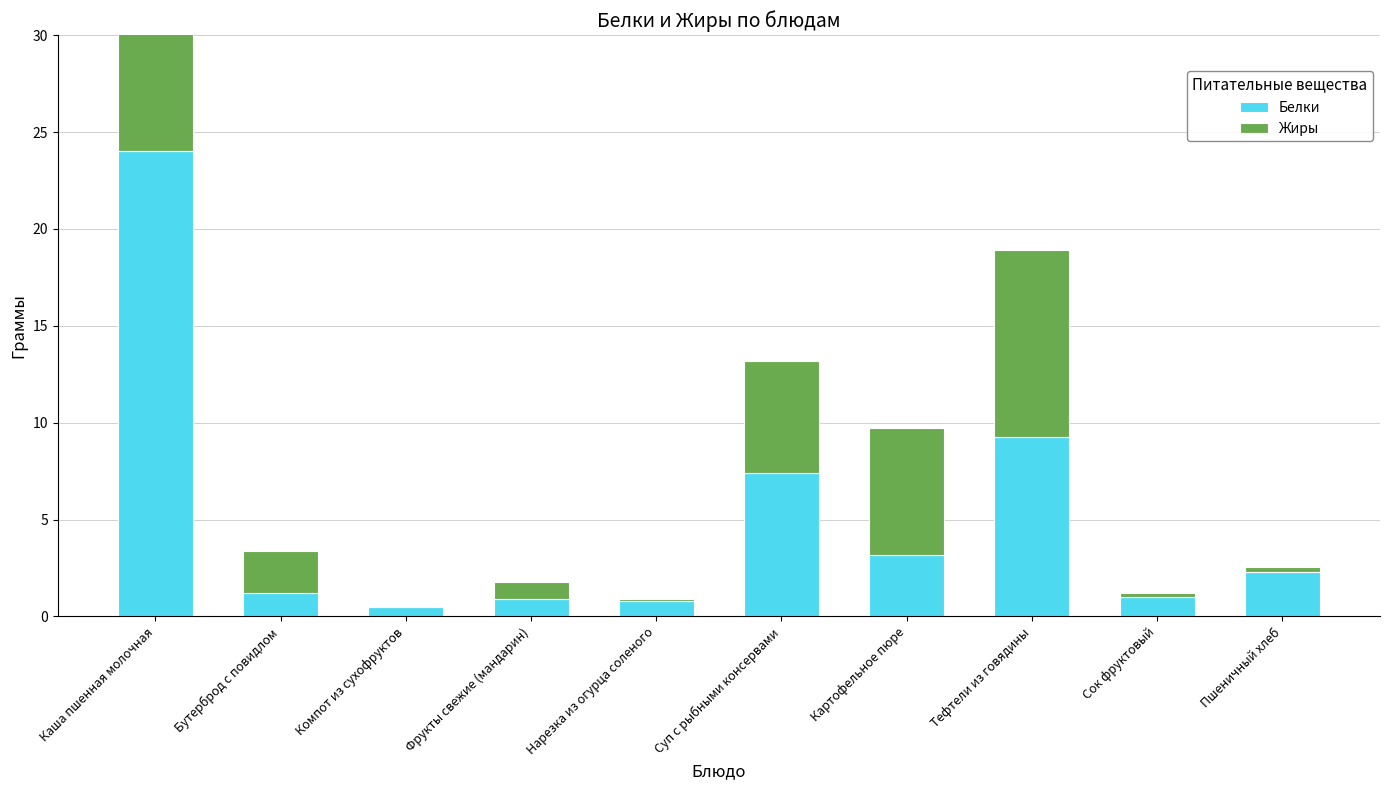

What is the difference between the highest and lowest values at Пшеничный хлеб?

2.0